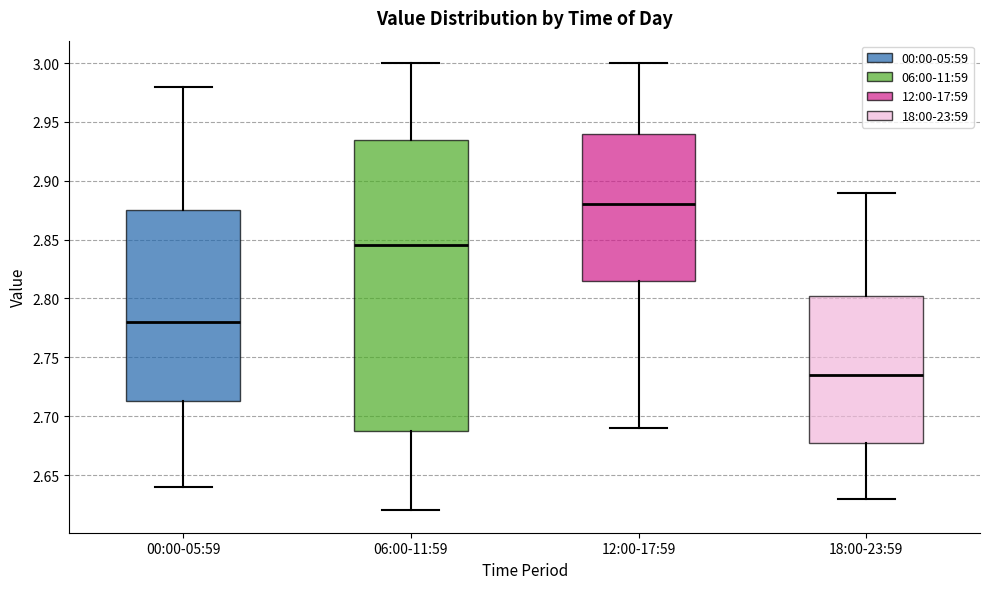

Which box has the highest median line?

12:00-17:59